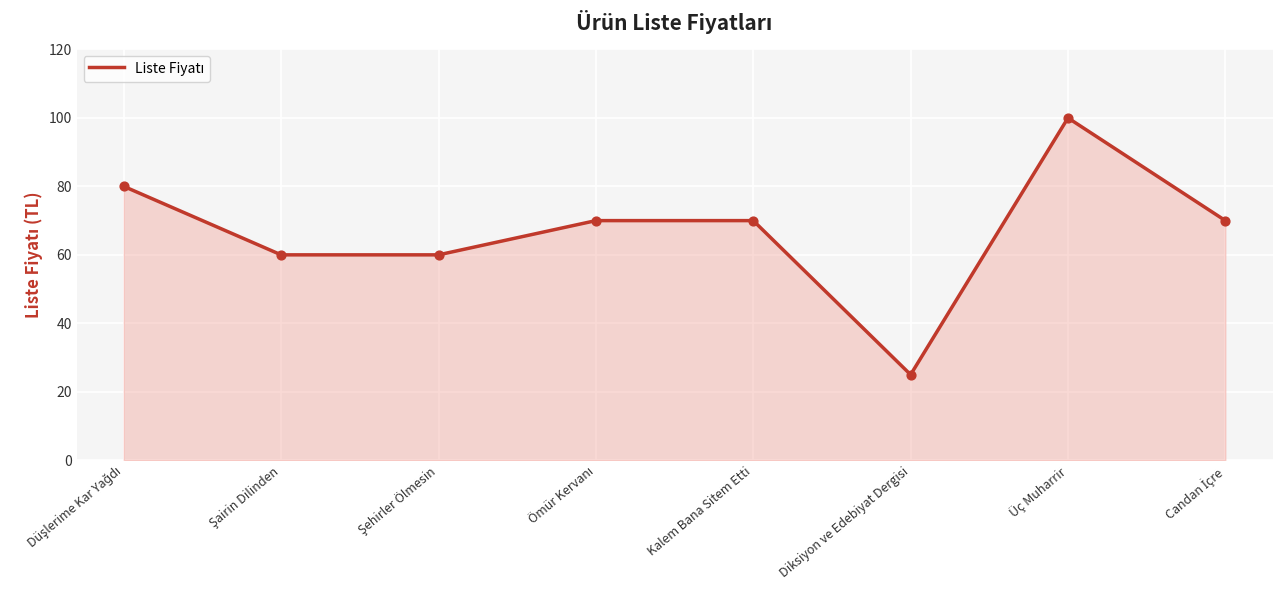

The chart shows a value of 70 at Kalem Bana Sitem Etti. True or false?

True